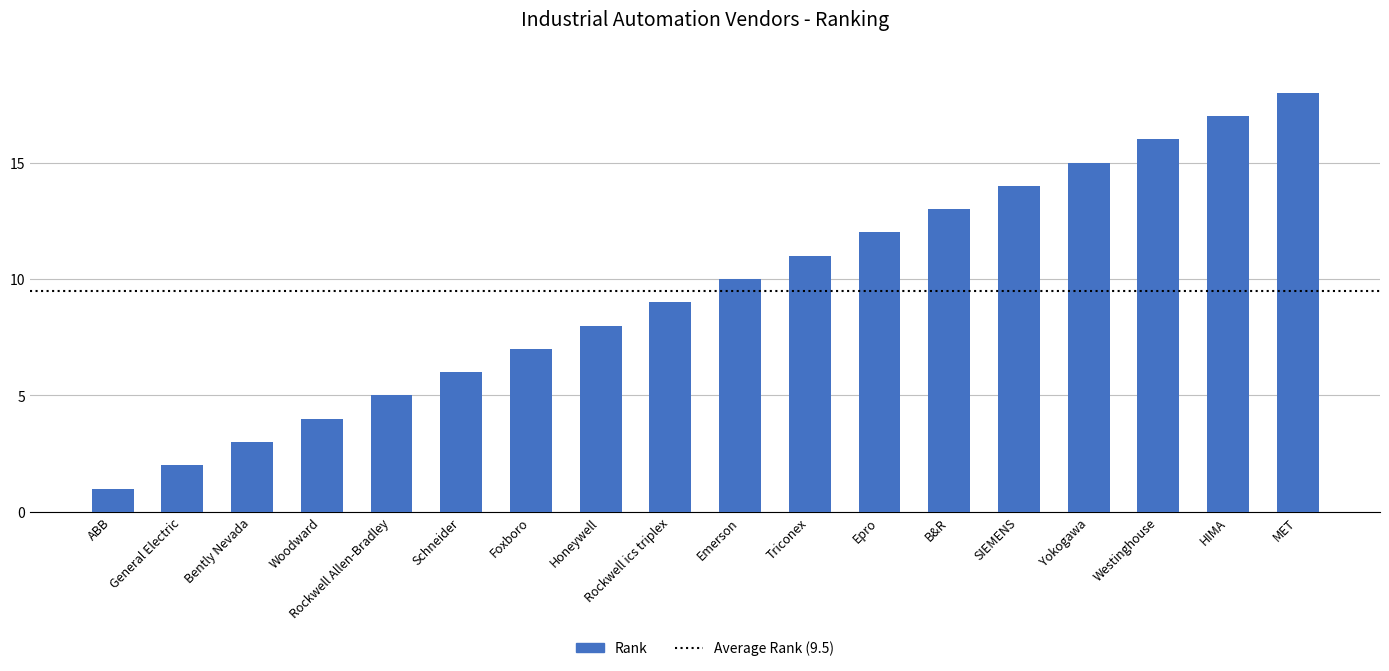

How many bars are there in total?

18